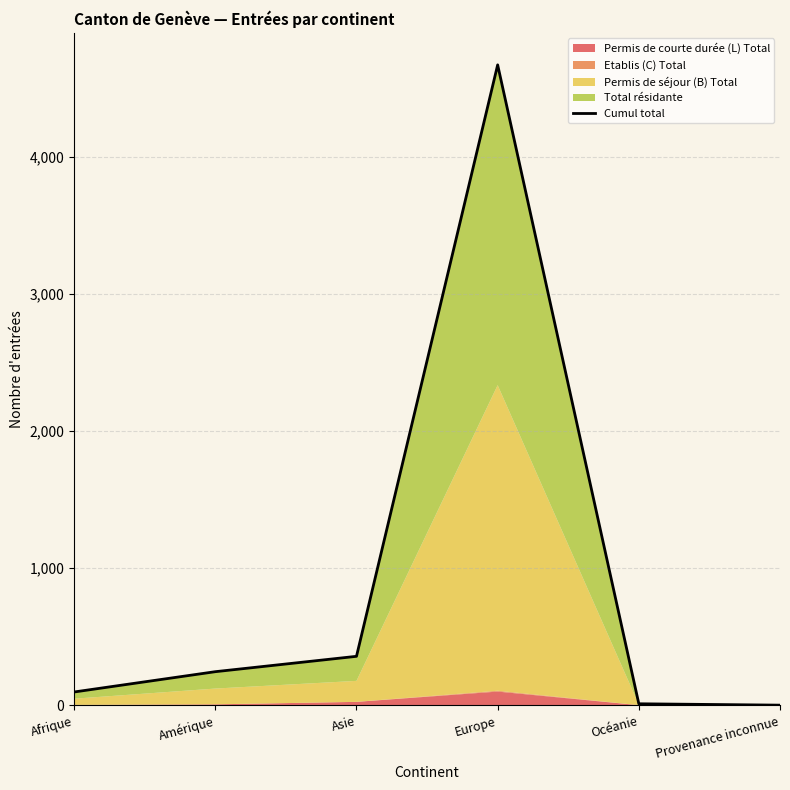

Where does the data first go above 246?

Asie